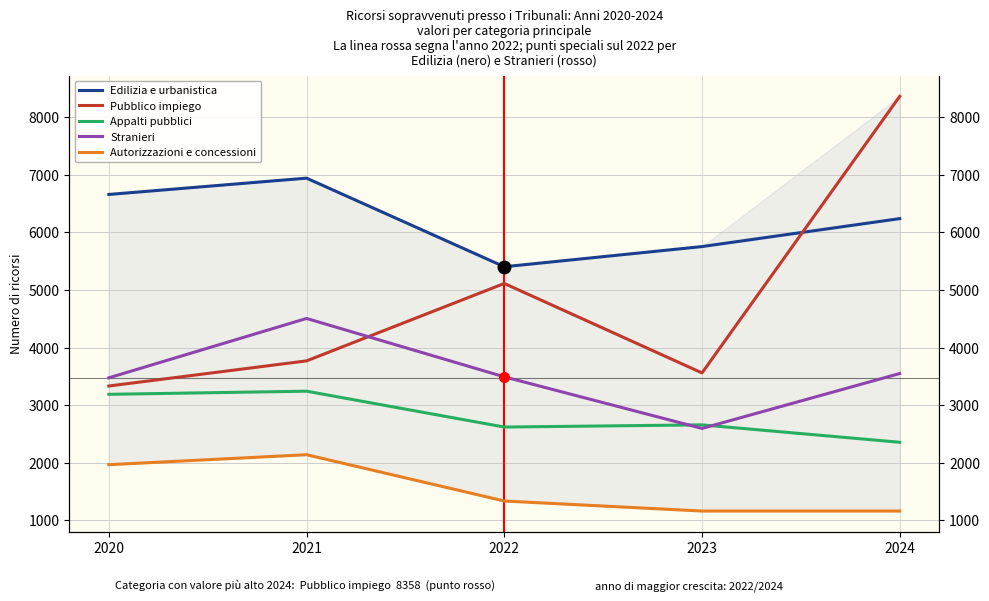

True or false: Edilizia e urbanistica and Autorizzazioni e concessioni intersect in this chart.

False